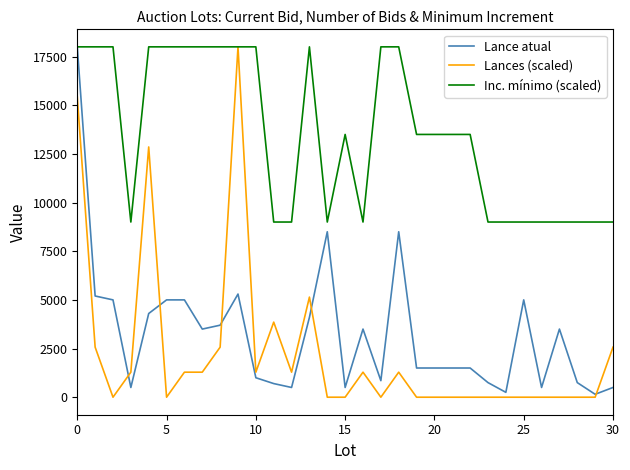

Count the number of categories in the chart.

31